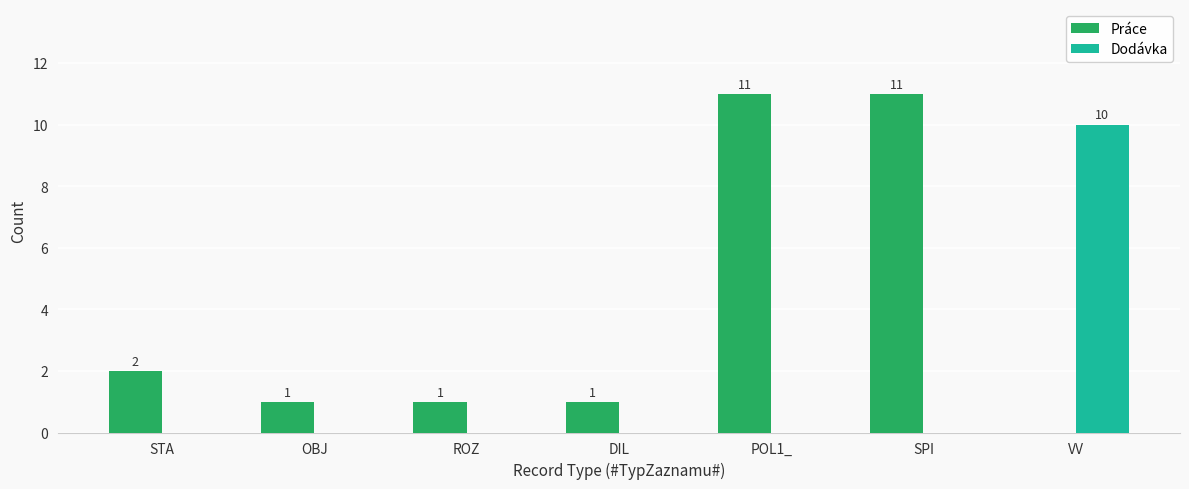

Where is Práce nearest to the value 5?

STA